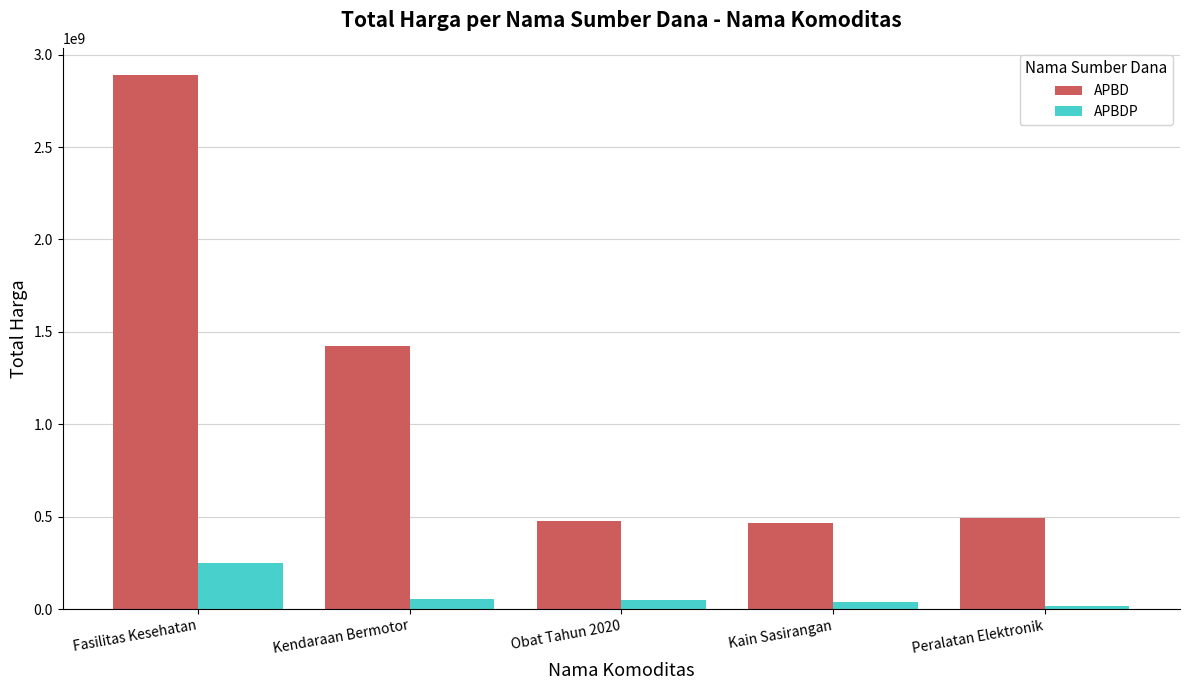

Is the value of APBDP at Kain Sasirangan greater than the value of APBD at Obat Tahun 2020?

No